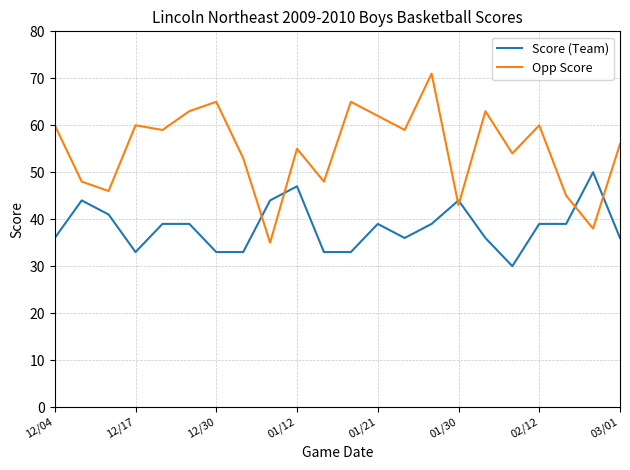

True or false: Opp Score and Score (Team) cross at least once.

True